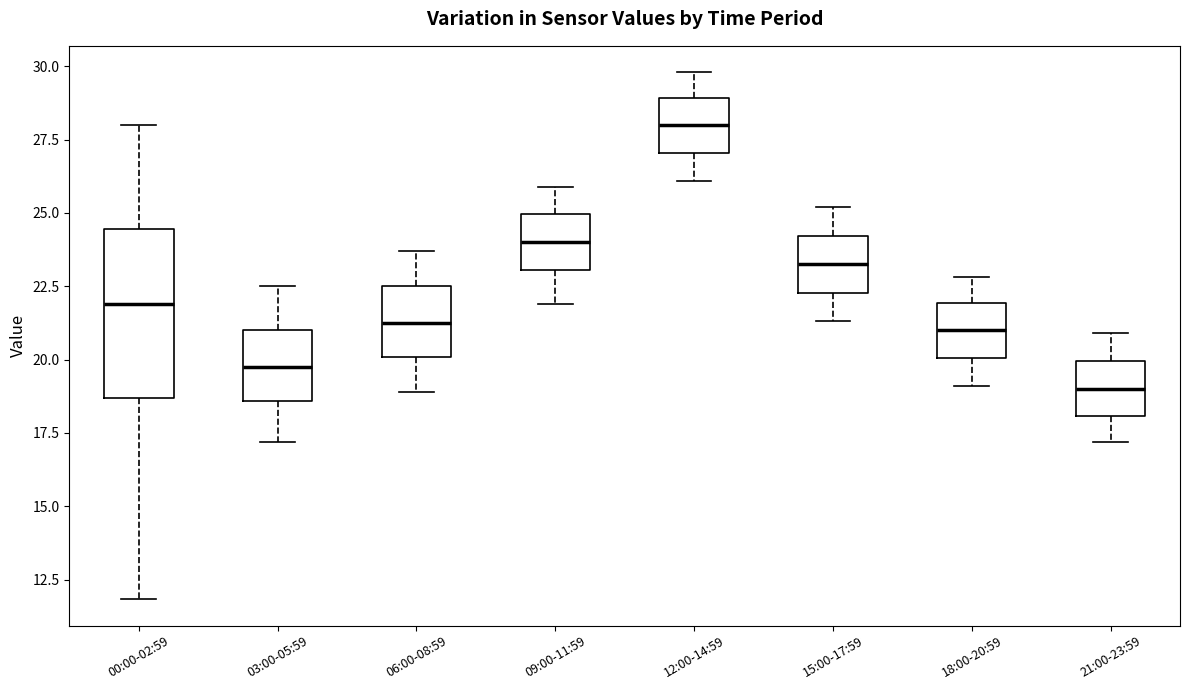

Where does the upper whisker of the box for 09:00-11:59 end on the y-axis? The values are not printed on the chart, so give them approximately, as read against the axis.

26.0